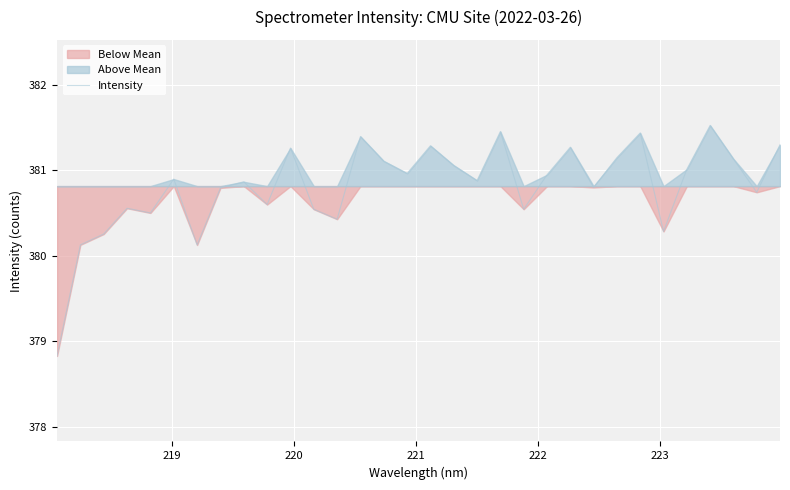

What is the difference between the second highest and second lowest values?

1.3